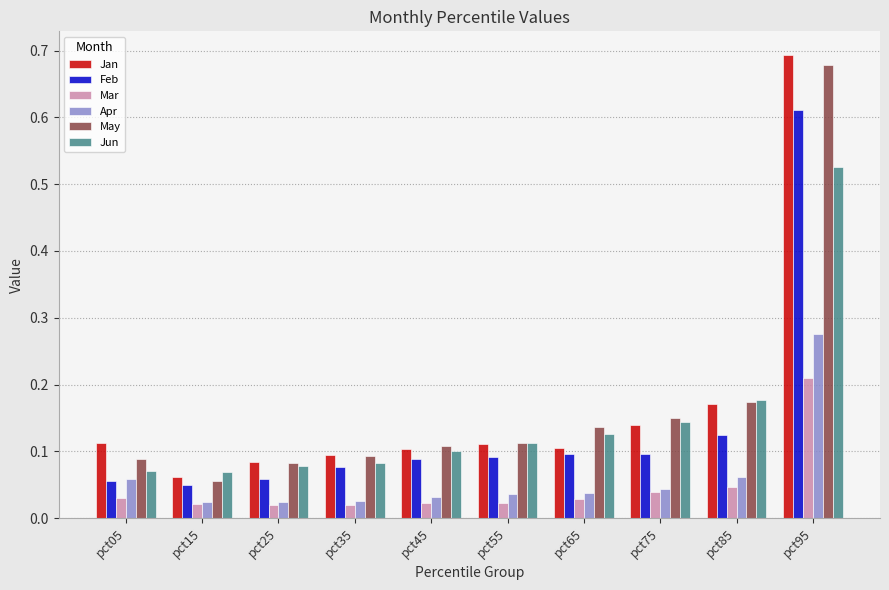

Which series has the widest spread of values?

Jan